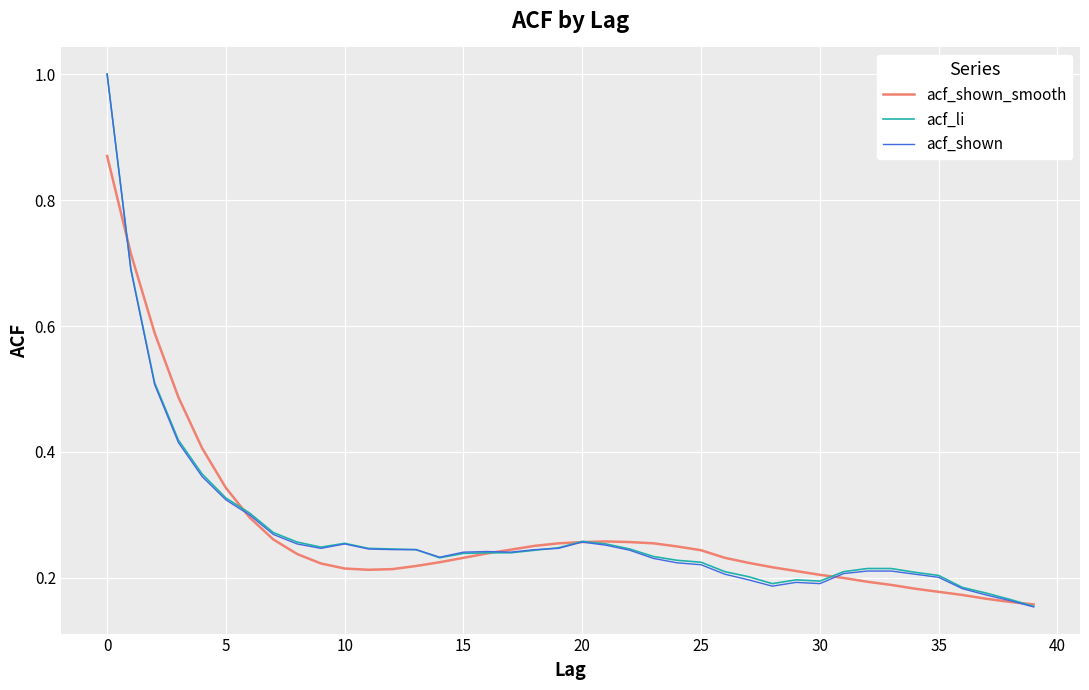

Which series has the widest spread of values?

acf_shown